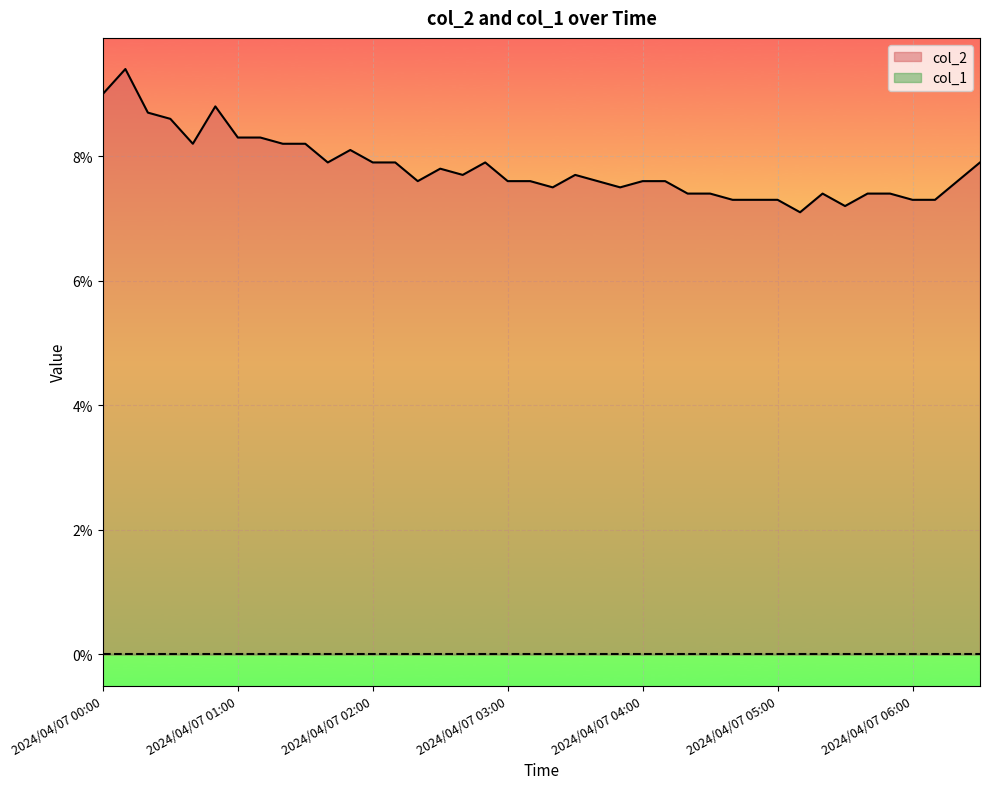

At which category does the data reach its first local valley?

2024/04/07 00:40